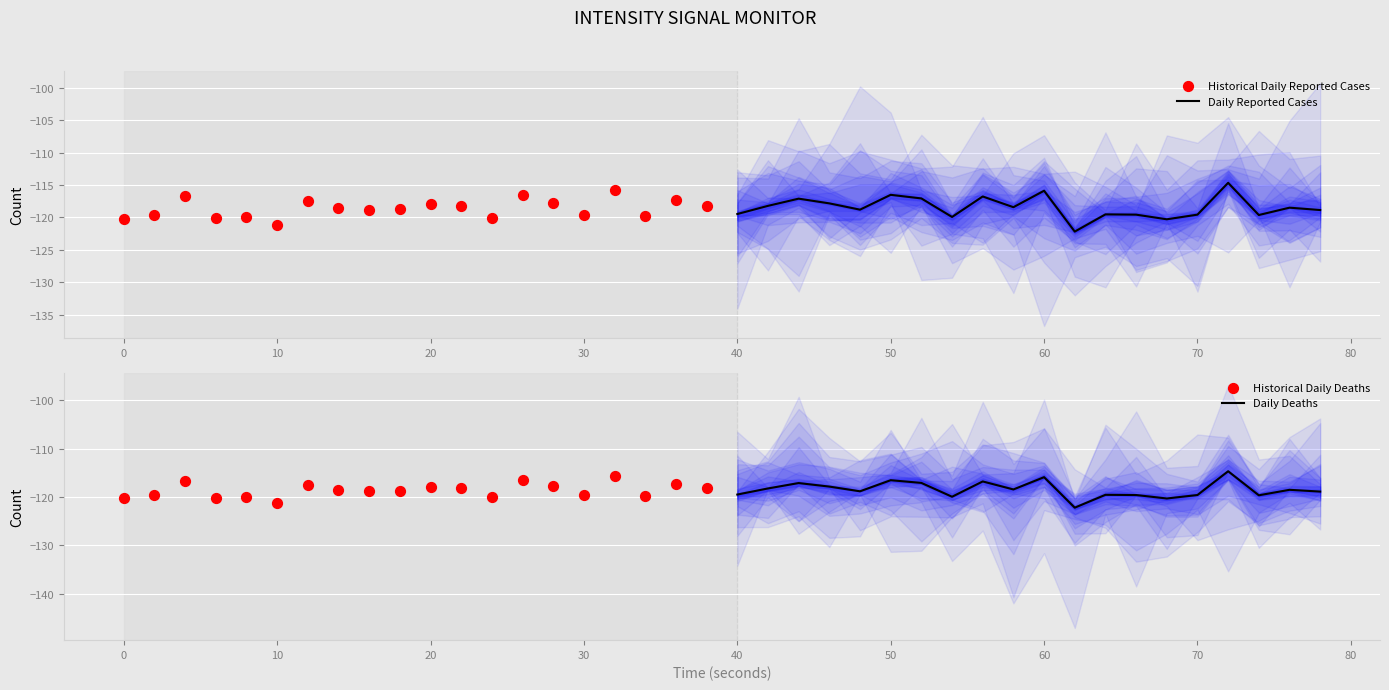

Which series contains the lowest Y value?

Daily Reported Cases